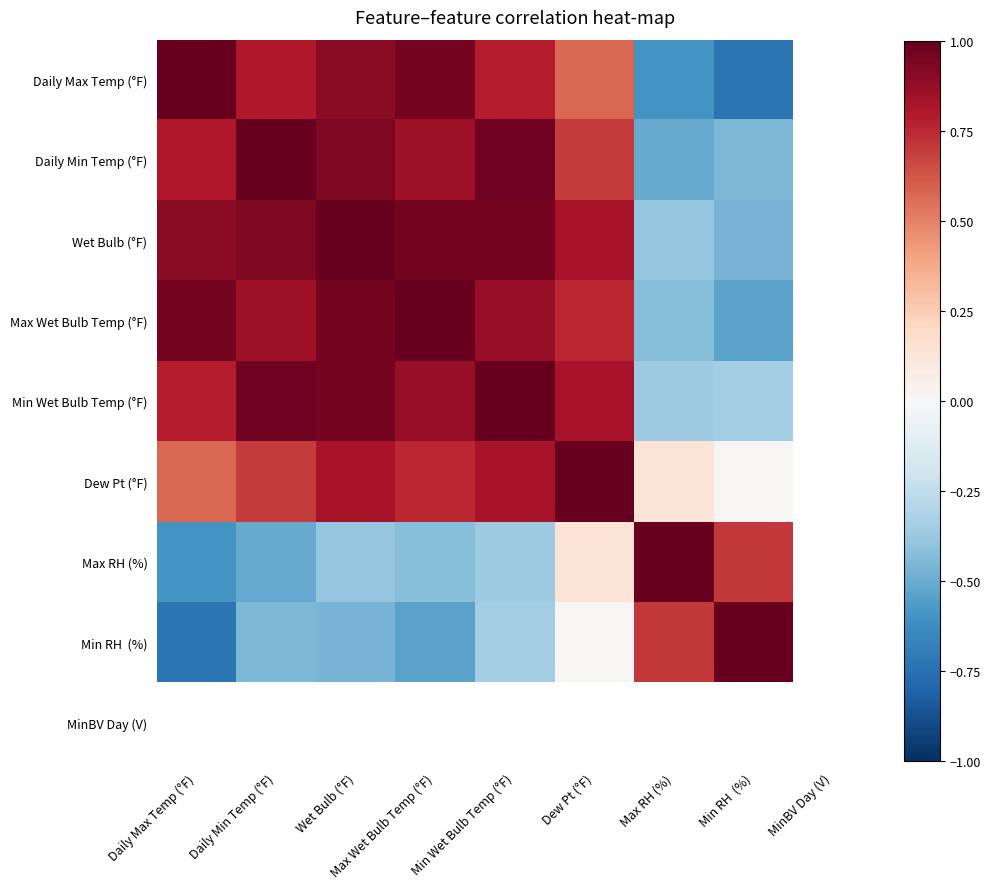

Is the value of Wet Bulb (°F) at Dew Pt (°F) greater than the value of Min RH (%) at Daily Max Temp (°F)?

Yes